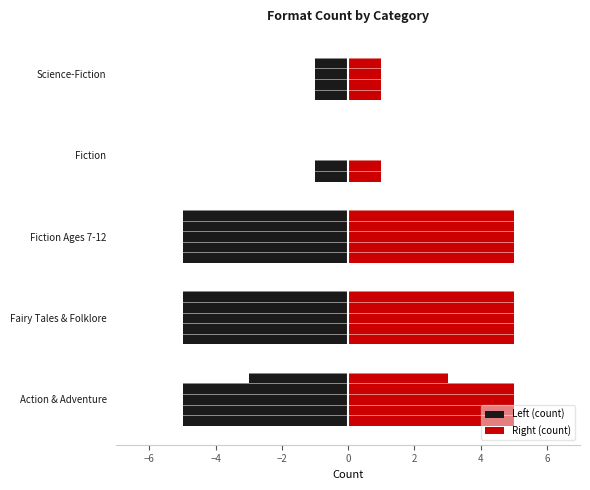

The Paper Over Board series shows 3 at Fairy Tales & Folklore. True or false?

False